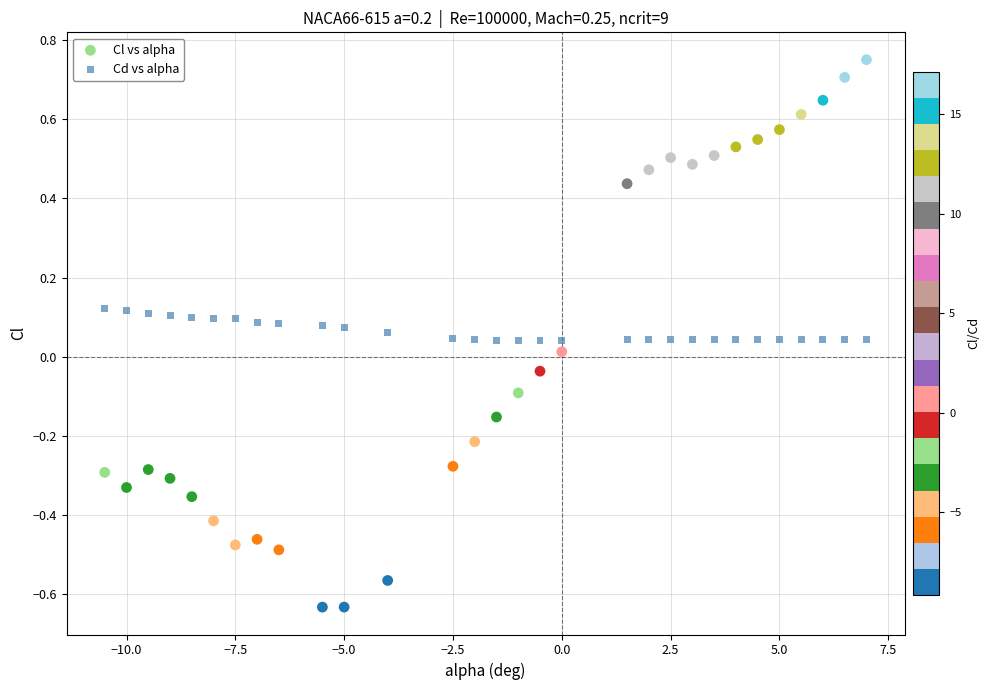

Which series contains the lowest Y value?

Cl vs alpha